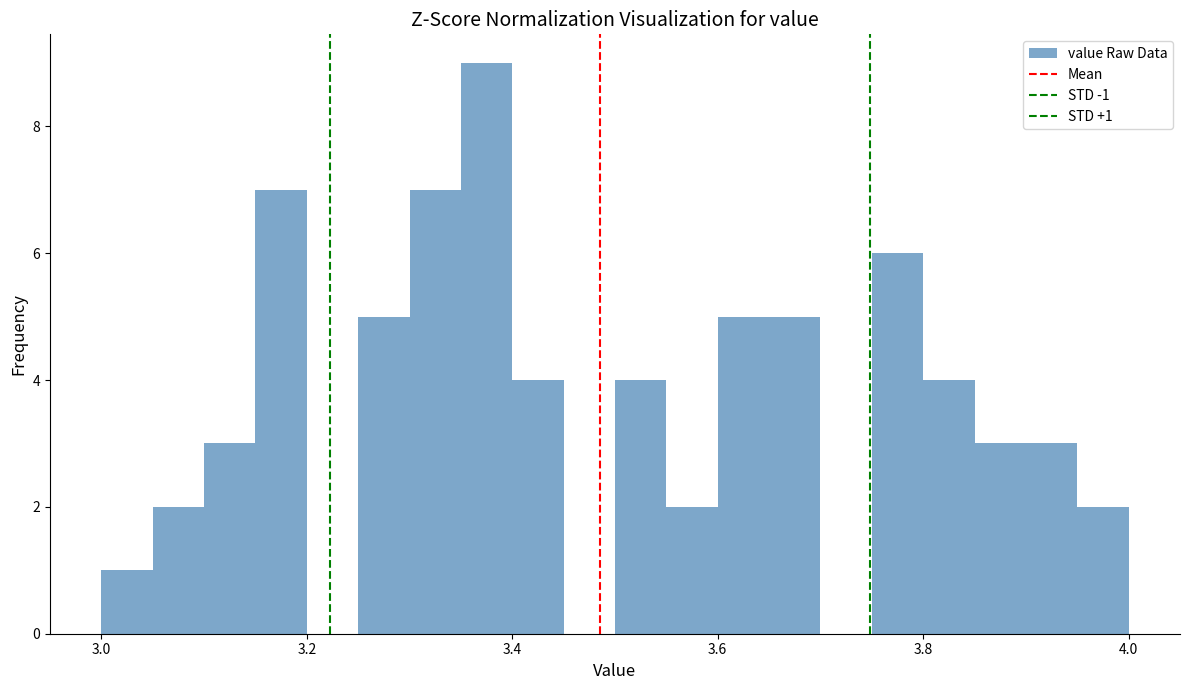

Read against the x-axis, roughly where is the centre of the tallest bar?

3.38